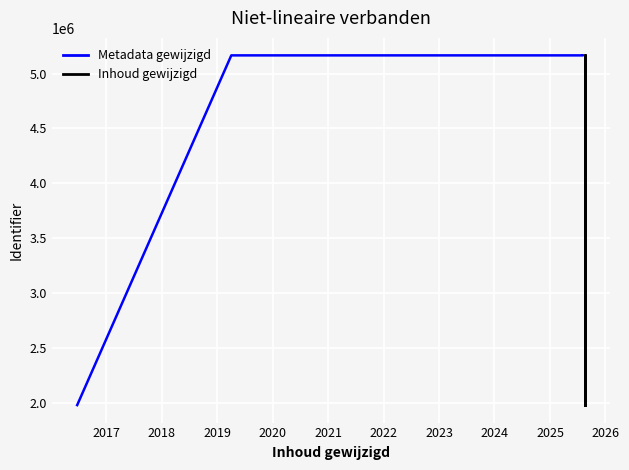

Where is the data nearest to the value 3572346?

2019-04-04